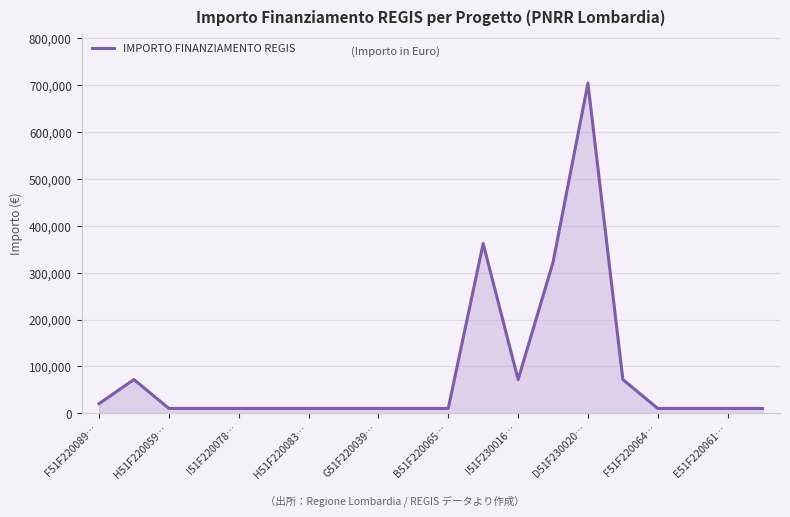

What is the greatest value displayed?

704421.9